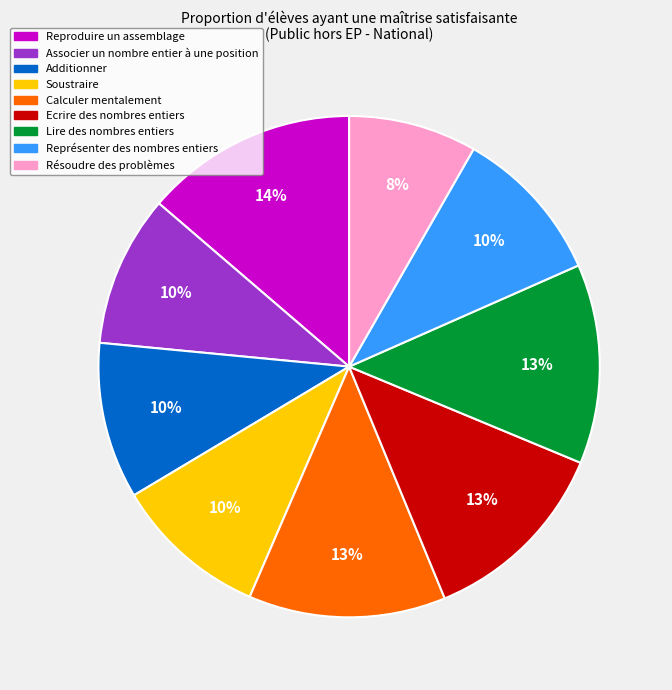

How many segments does this pie chart have?

9